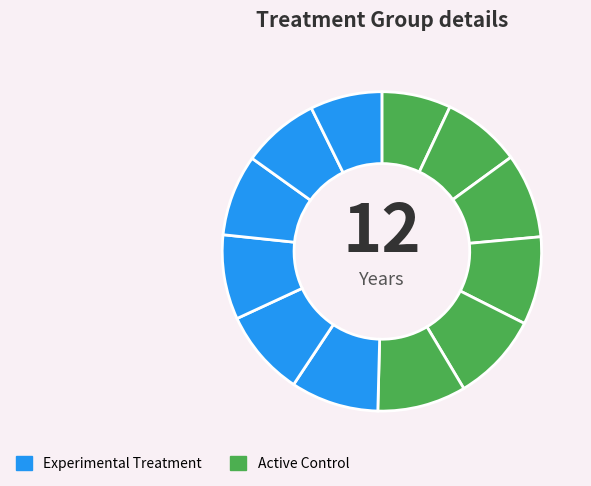

How many slices are in this pie chart?

12